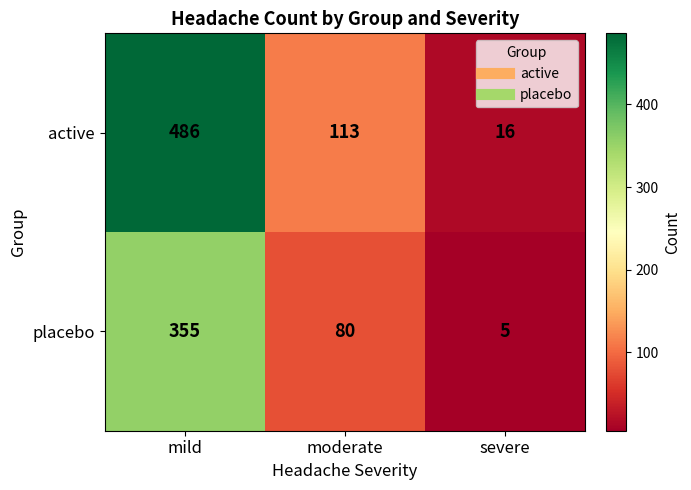

List the series in order of their peak value, lowest first.

placebo, active